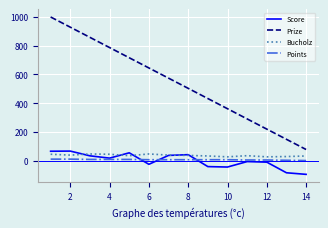

Which series has the largest range (max minus min)?

Prize